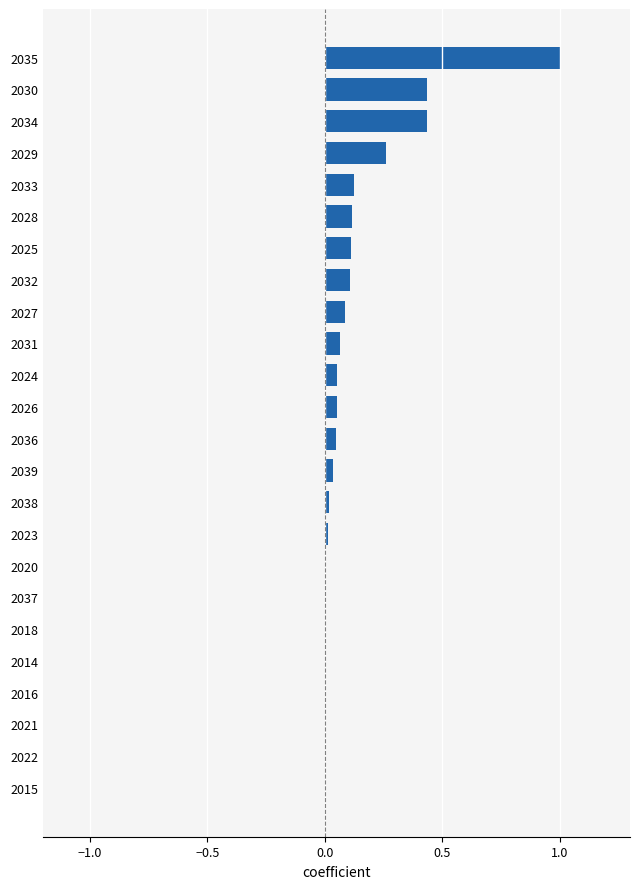

The value at 2038 is 0.0. True or false?

True